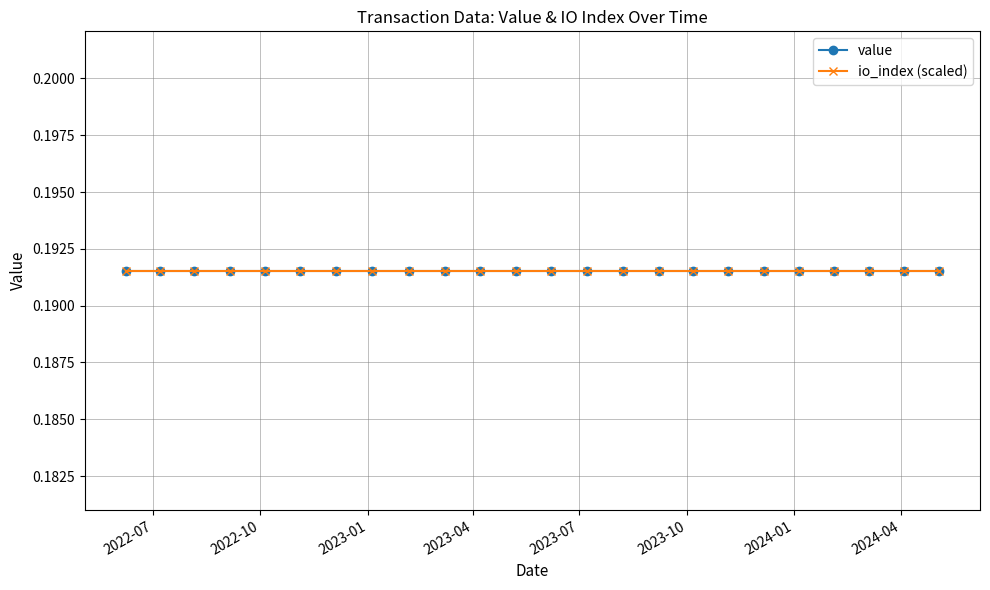

True or false: value has a value of 0.3 at 22.

False